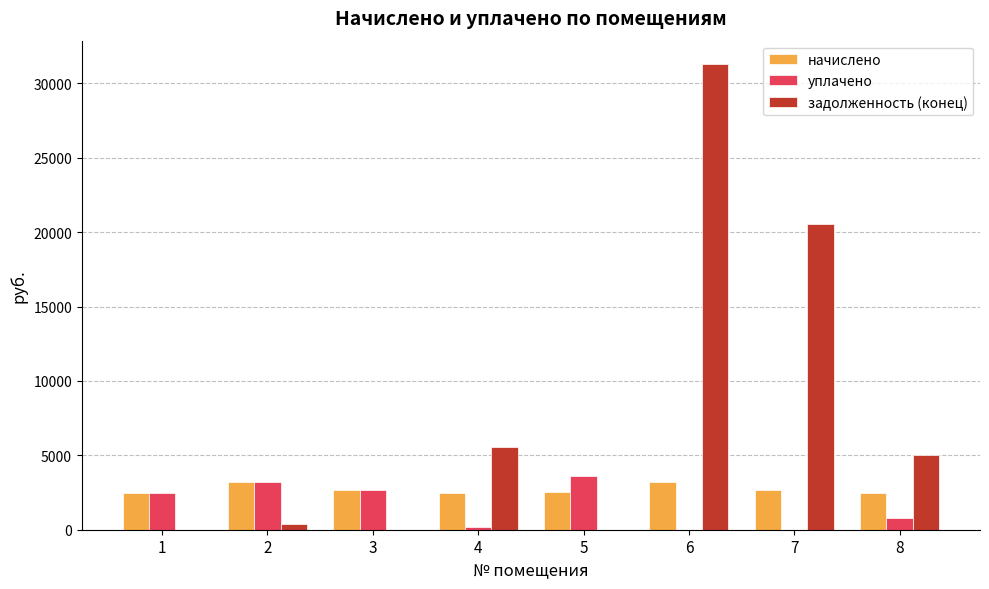

Which series has the largest total across all categories?

задолженность (конец)